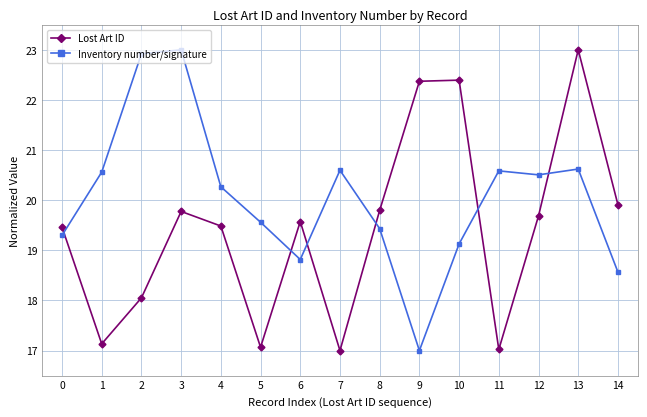

At which category is the sum across all series the highest?

13